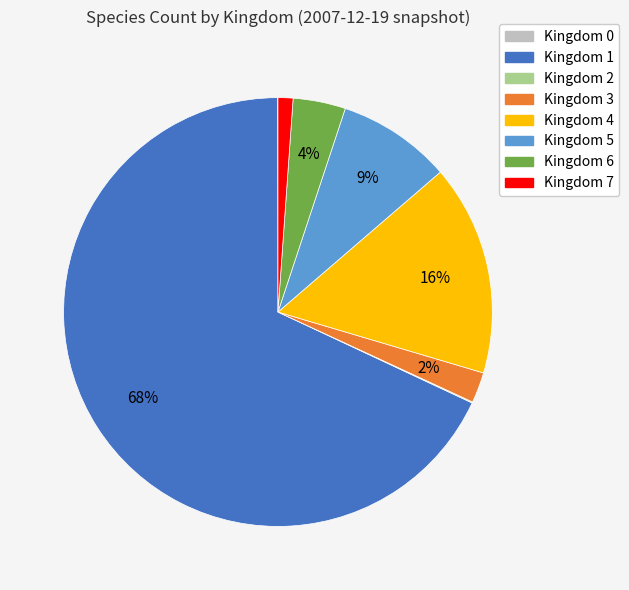

Which slice is the largest?

Kingdom 1